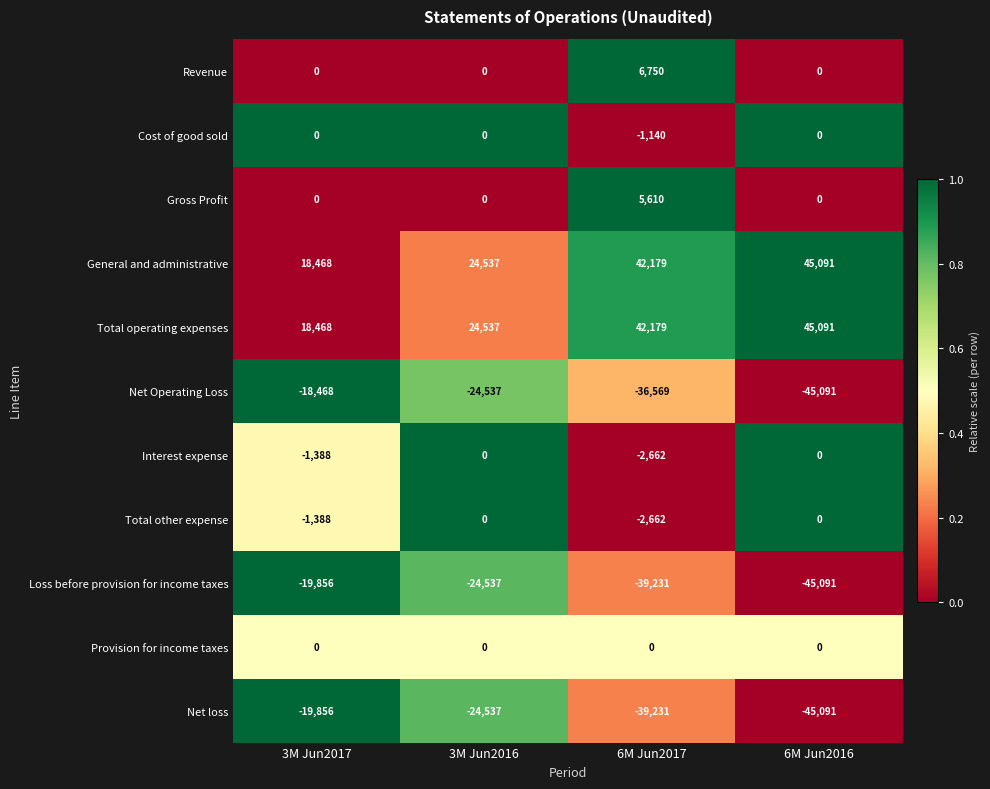

What value does the Net Operating Loss series have at 3M Jun2017, to the nearest 100?

-18500